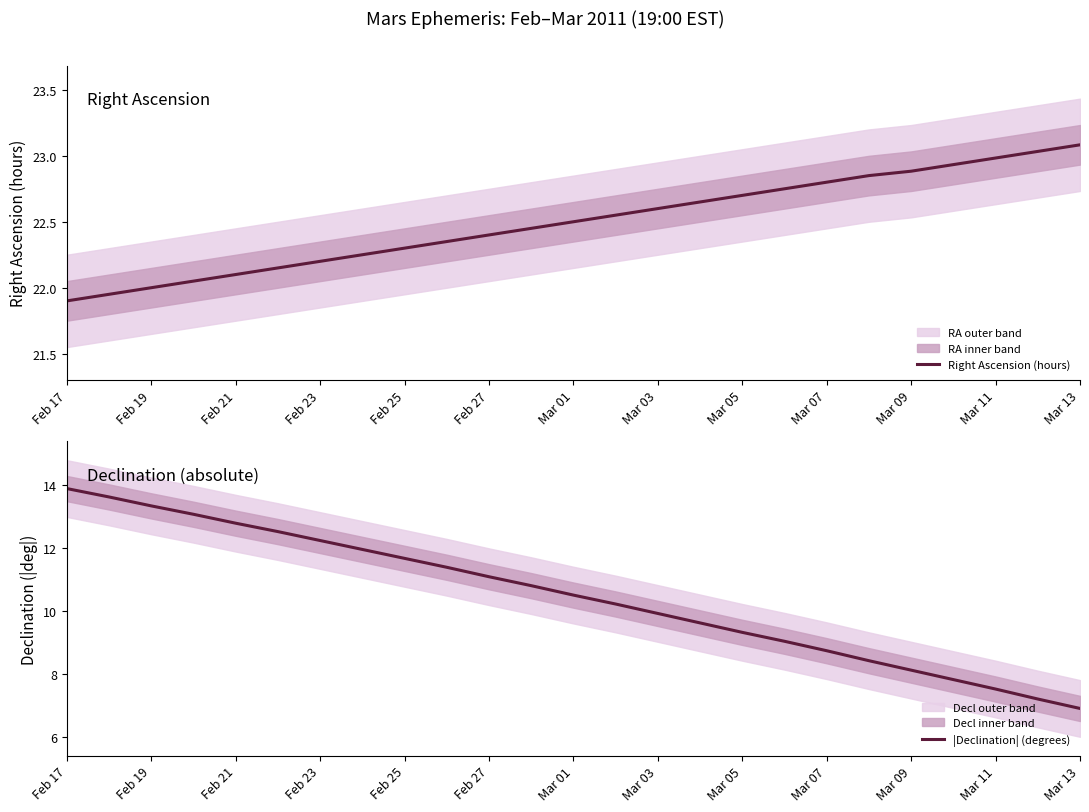

What is the value of the |Declination| (degrees) point at the 10th from the left?

11.4